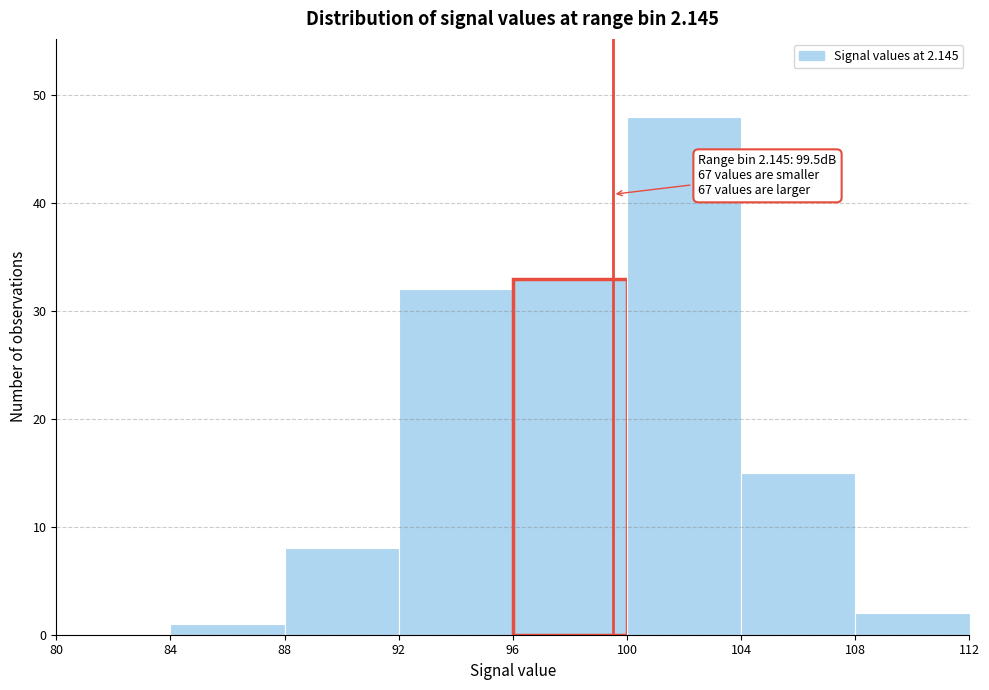

Which range on the x-axis has the tallest bar?

100 to 104